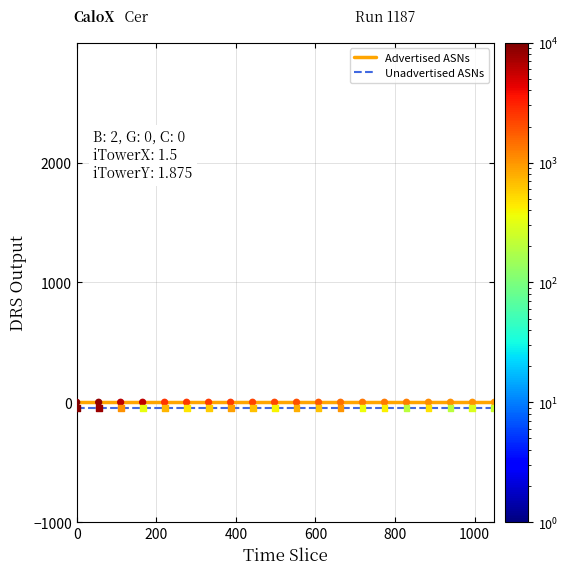

True or false: Advertised ASNs and Unadvertised ASNs intersect in this chart.

False